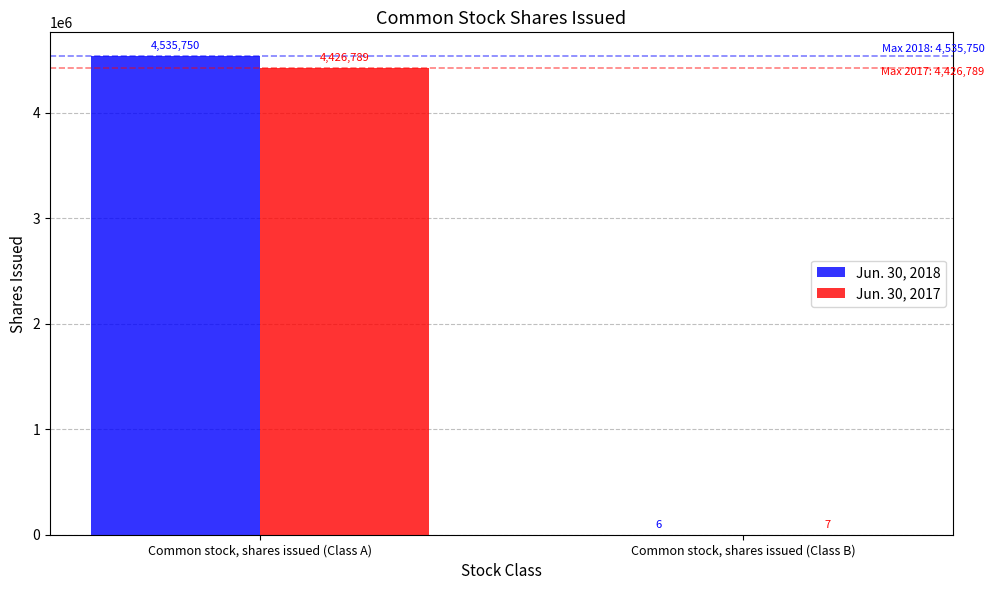

At which label does Jun. 30, 2018 reach its peak?

Common stock, shares issued (Class A)